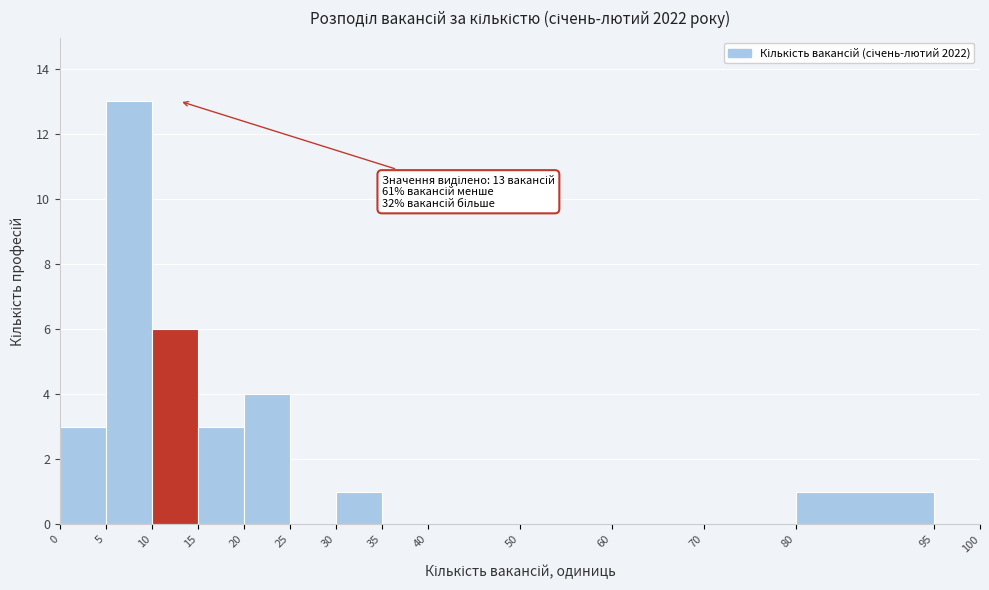

Which range on the x-axis has the tallest bar?

5 to 10